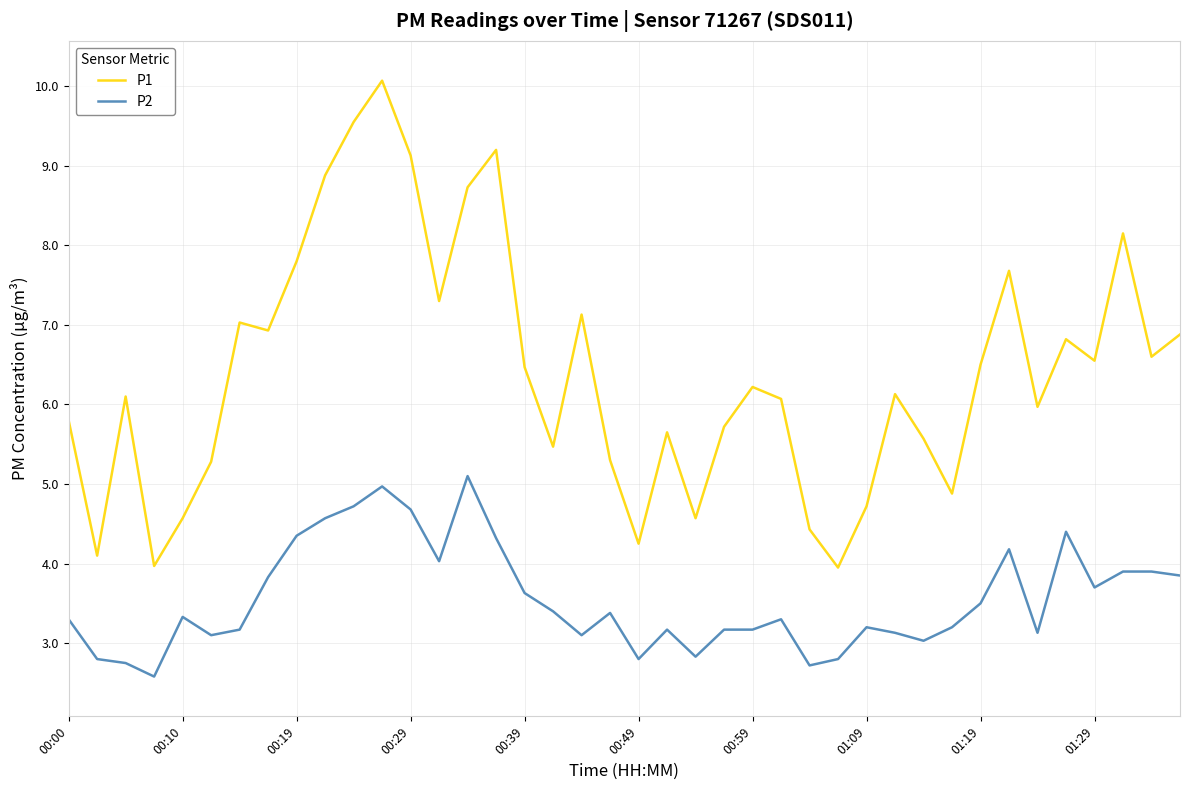

List the series in order of their peak value, lowest first.

P2, P1